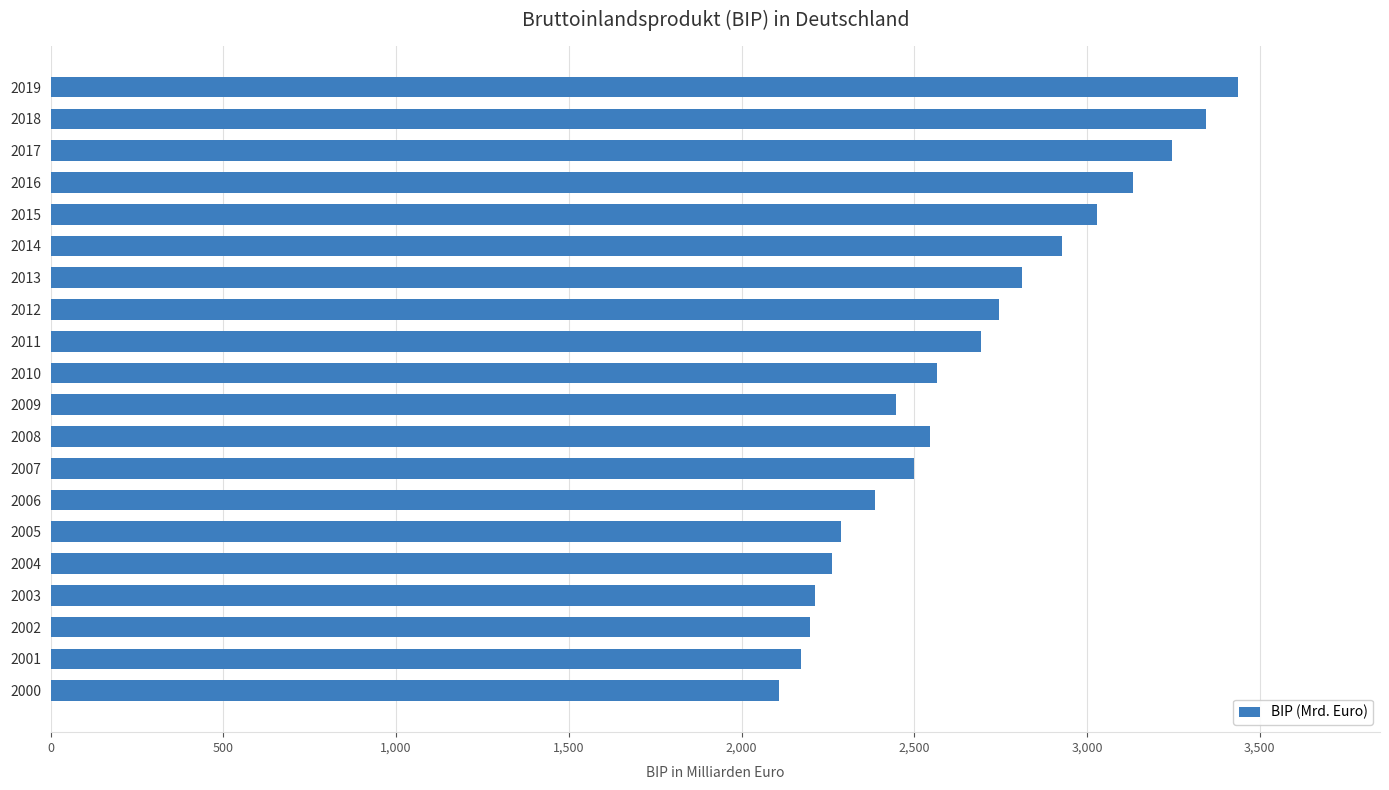

Between 2019 and 2004, which is larger?

2019